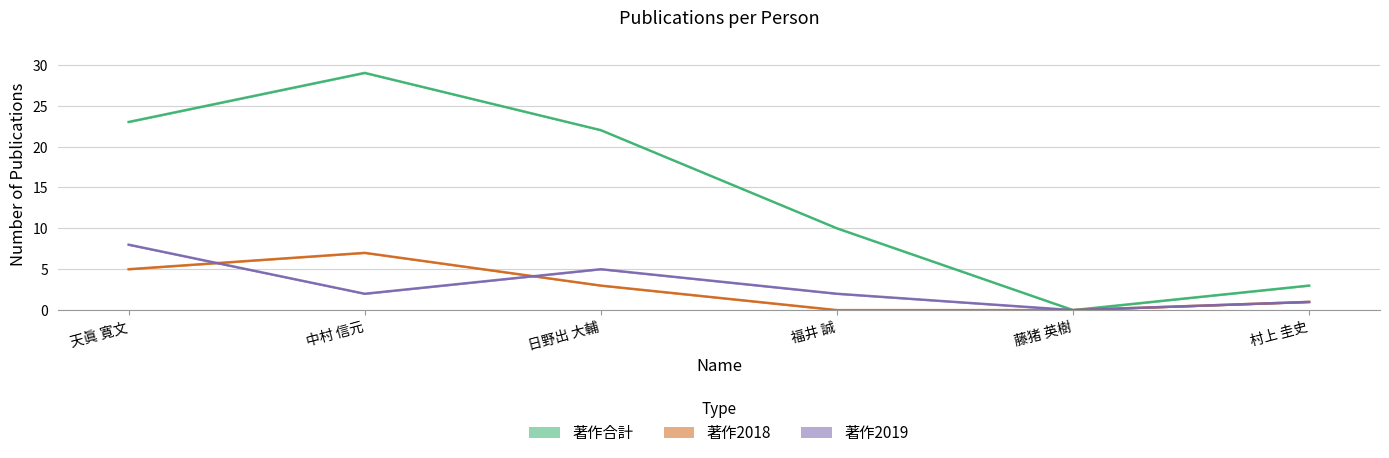

How many series are shown in this chart?

6